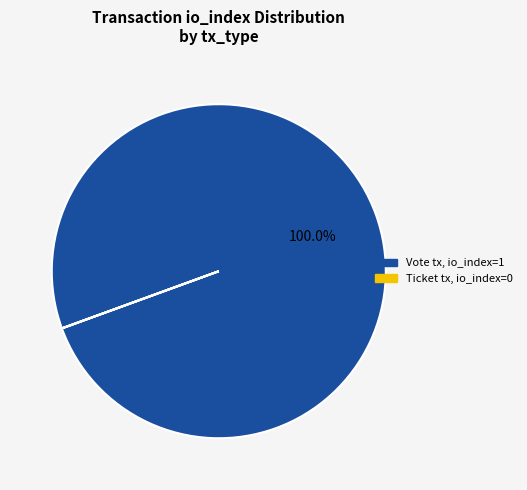

To the nearest percent, what percentage of the pie is Vote tx?

100%